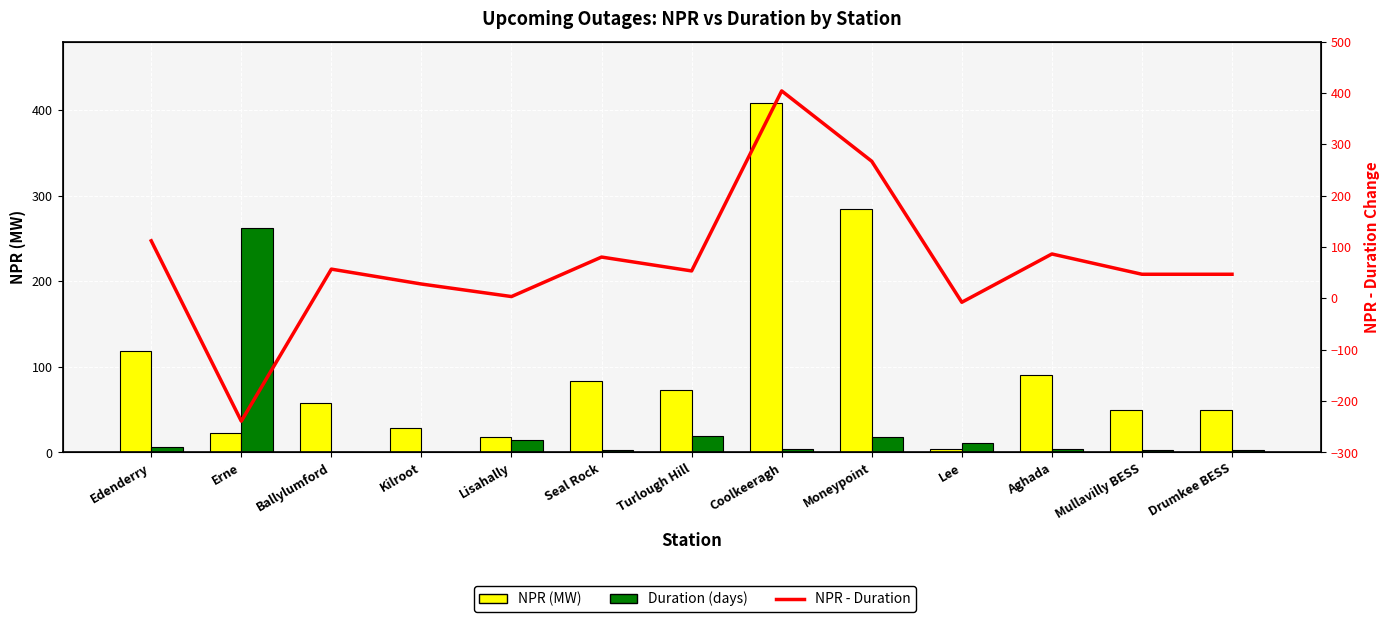

What is the difference between the NPR (MW) values at Kilroot and Mullavilly BESS?

21.0